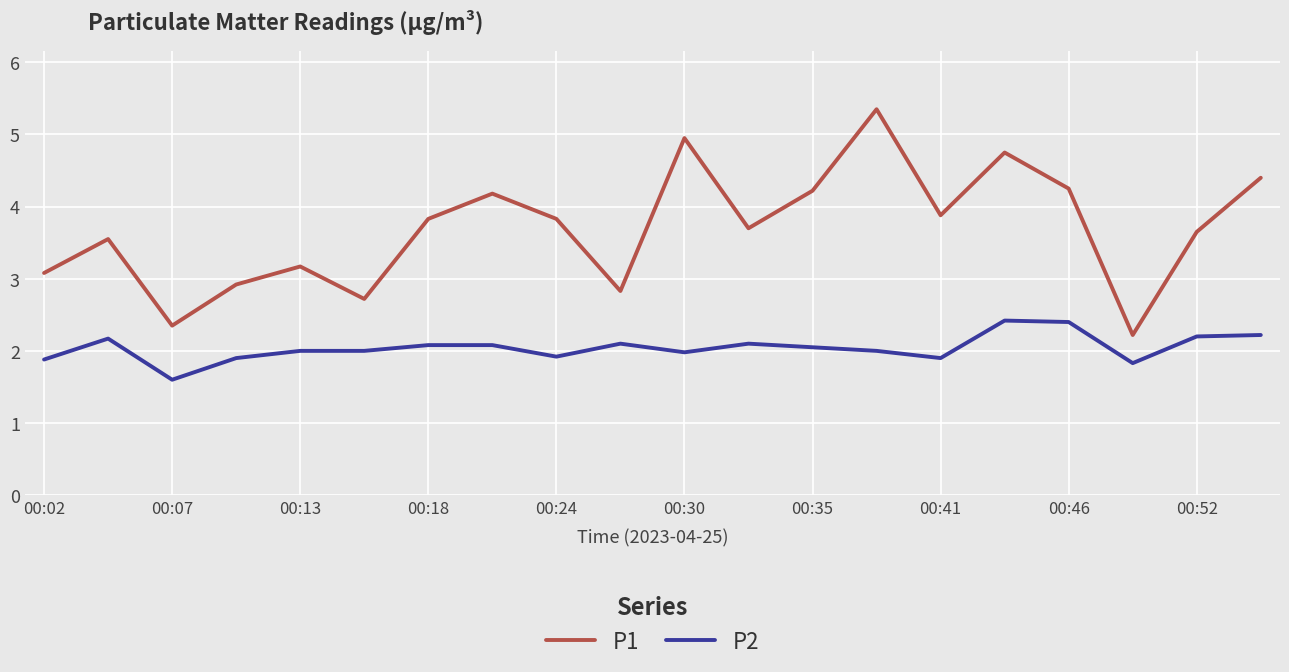

Which series has the largest total across all categories?

P1